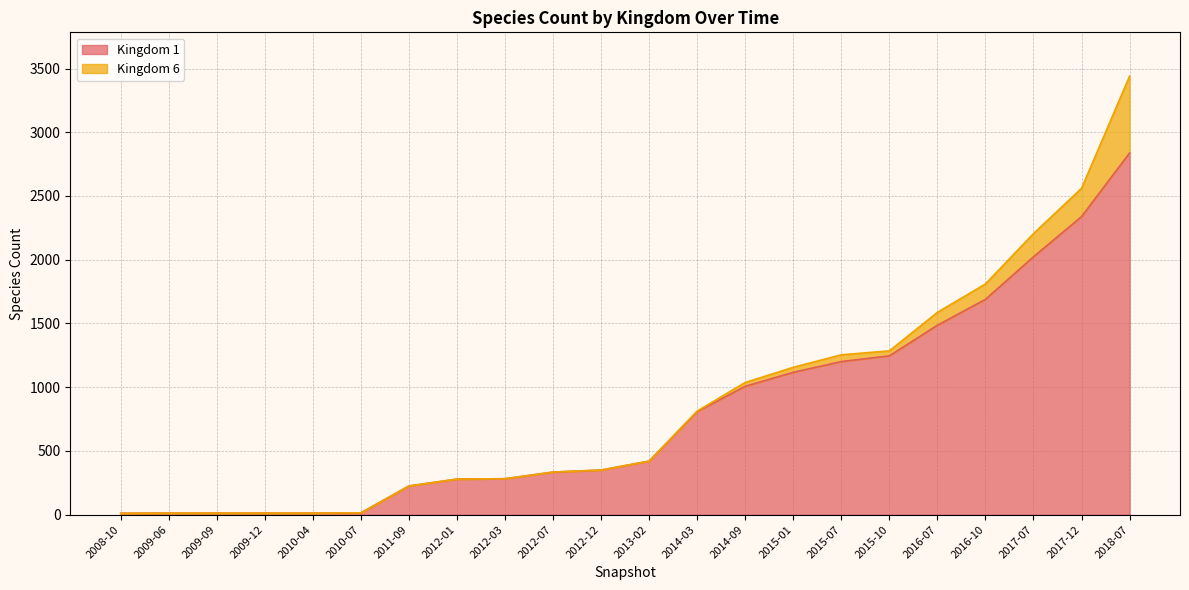

The value at 2016-10 is 733. True or false?

False